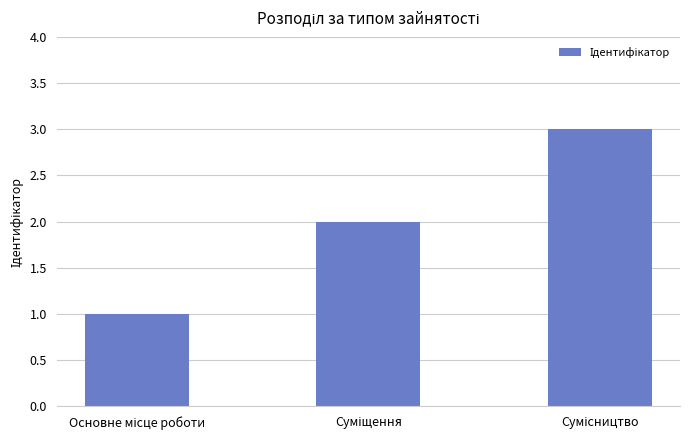

What is the greatest value displayed?

3